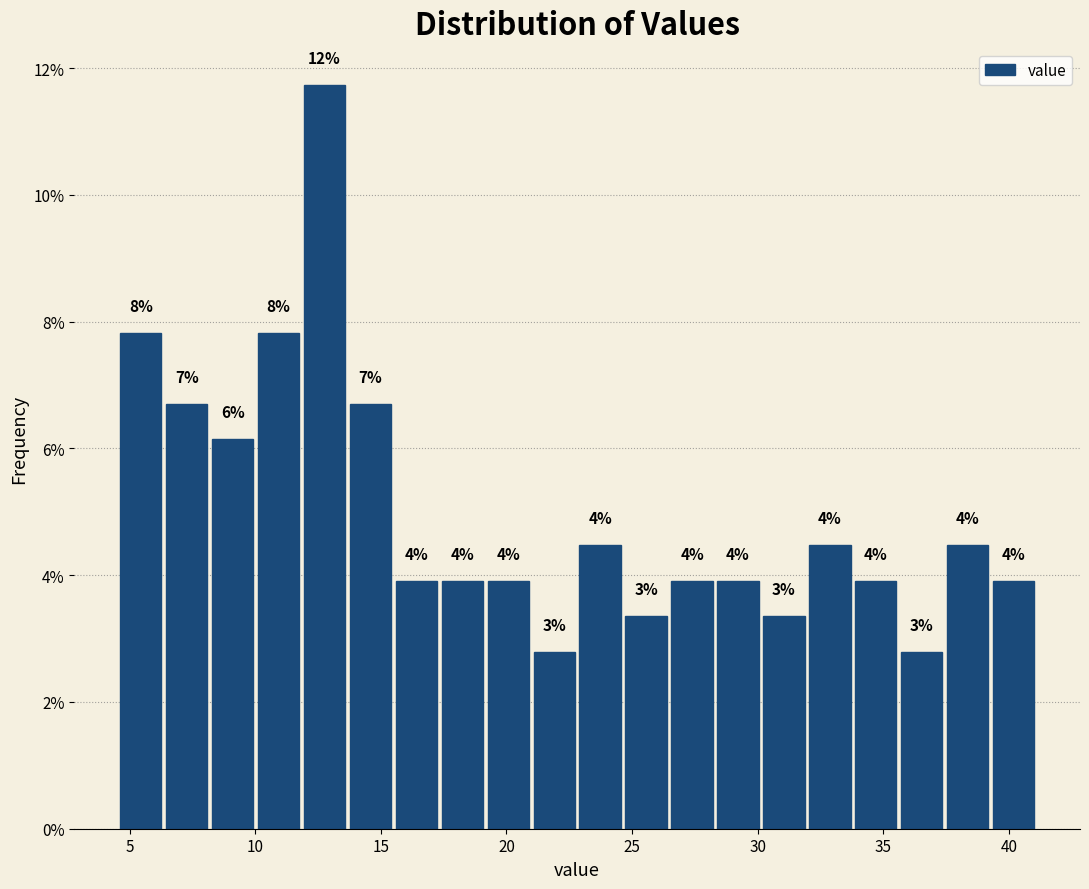

Around what value on the x-axis is the tallest bar? Give the approximate position of its centre, as read against the axis.

13.0